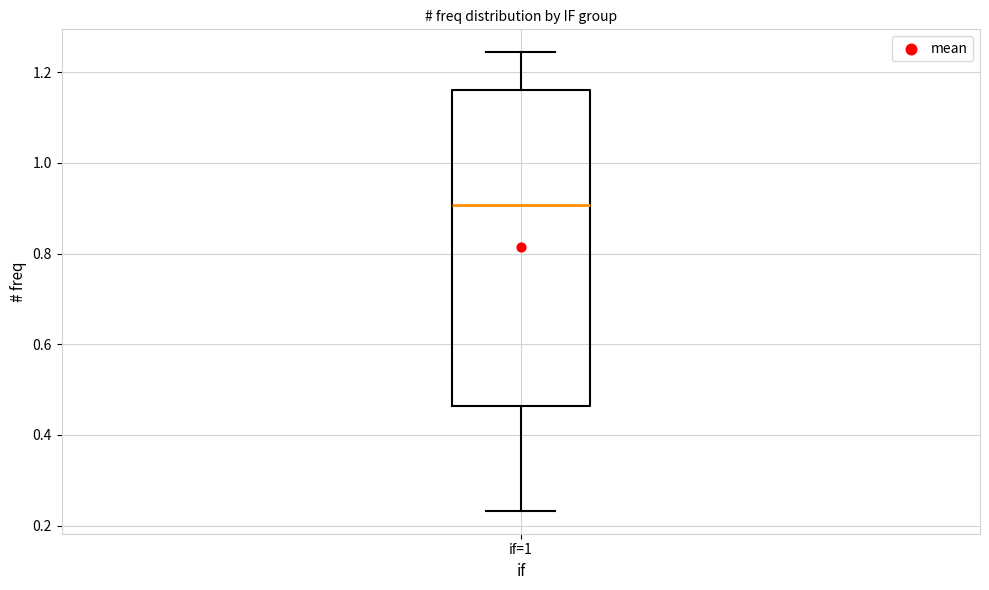

Read this box plot against the y-axis: the position of the median line, the range covered by the box, and the ends of both whiskers. The values are not printed on the chart, so give them approximately, as read against the axis.

median 0.90, box 0.46 to 1.16, whiskers 0.24 to 1.24